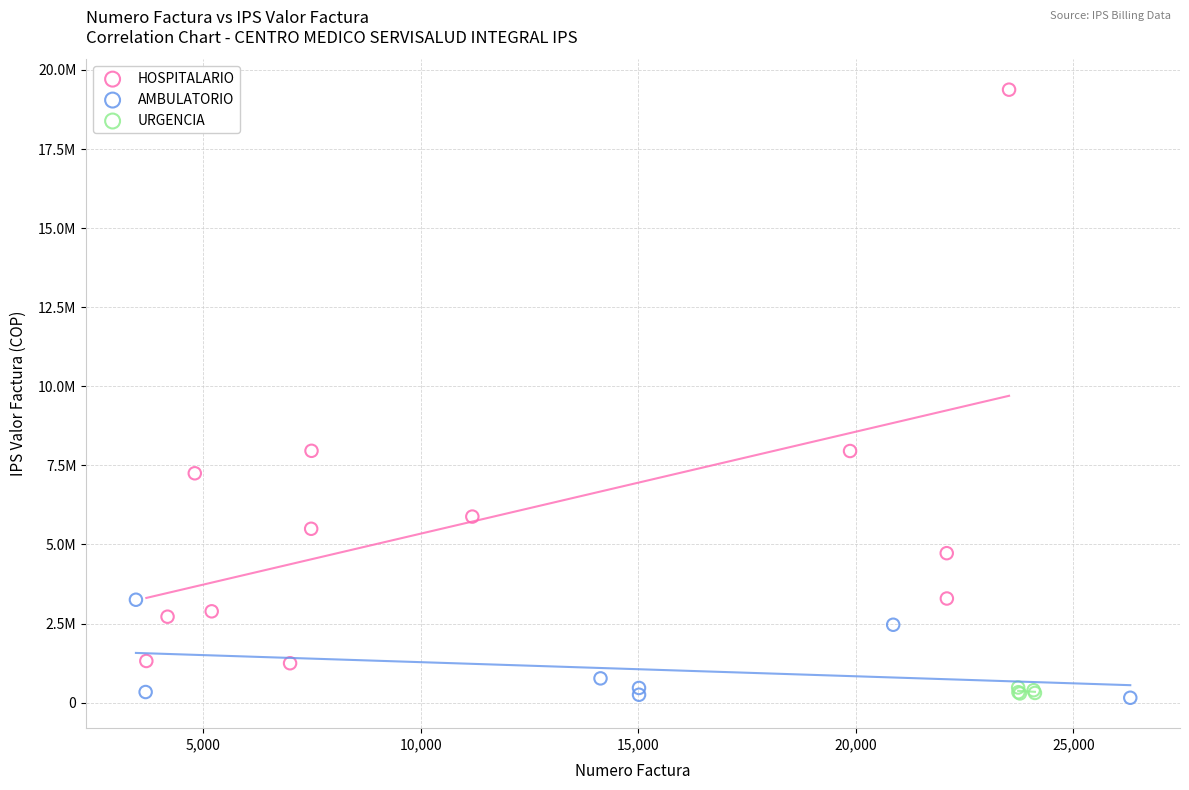

What are all the series names shown in the legend?

HOSPITALARIO, AMBULATORIO, URGENCIA